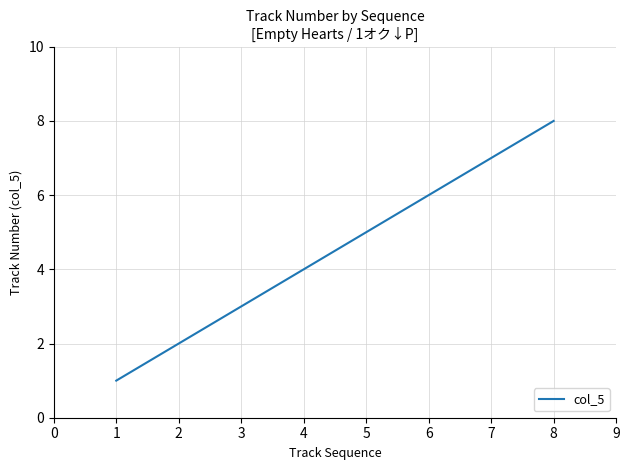

Is it true that the value at 1 is 1?

True